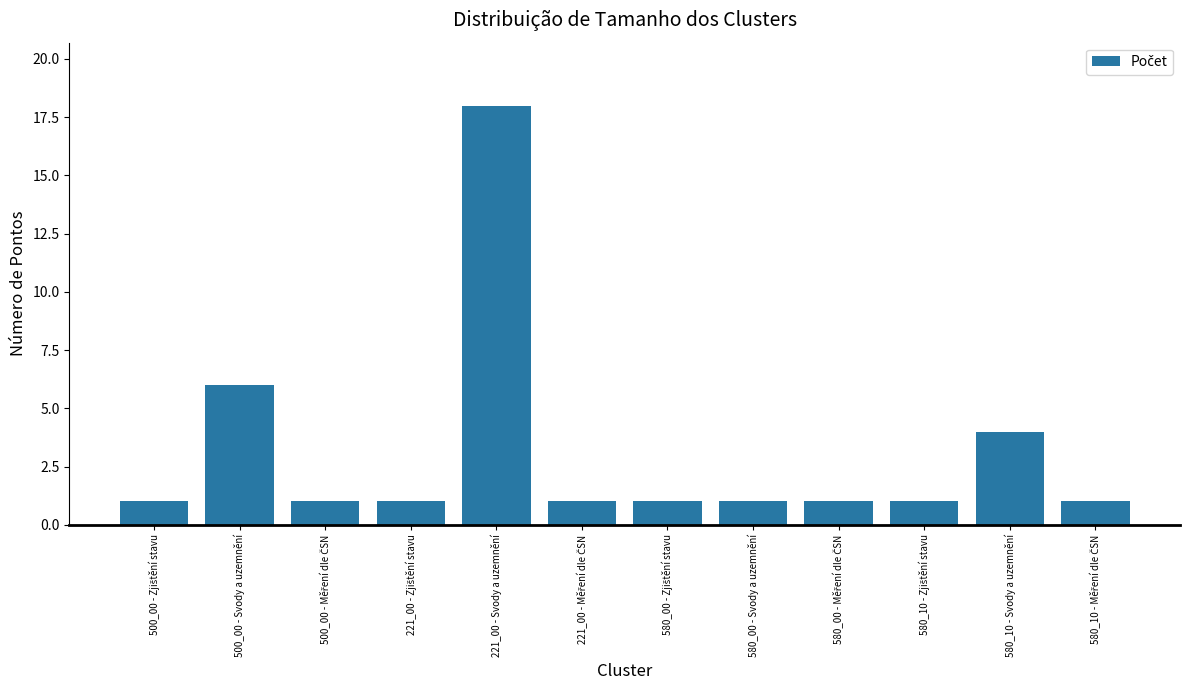

Which has a higher value, 221_00 - Svody a uzemnění or 580_00 - Svody a uzemnění?

221_00 - Svody a uzemnění